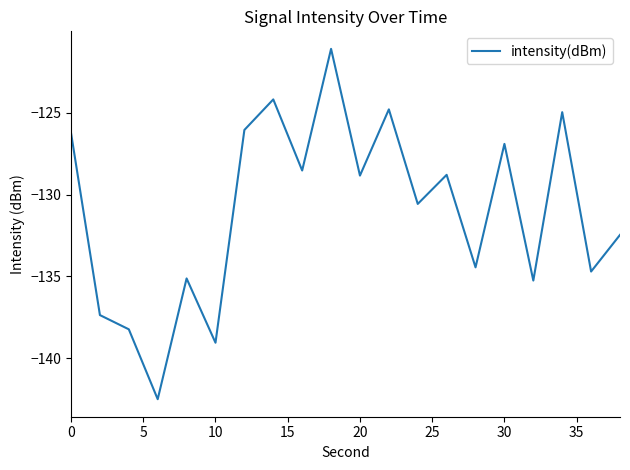

What is the smallest value displayed?

-142.5